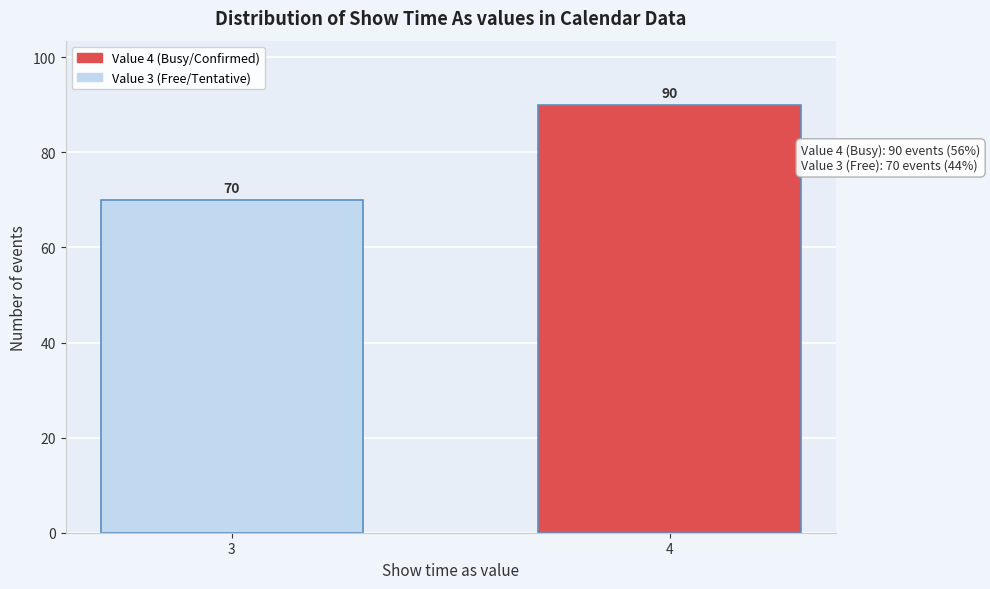

Reading right to left, extract all data points from this chart.

90	70